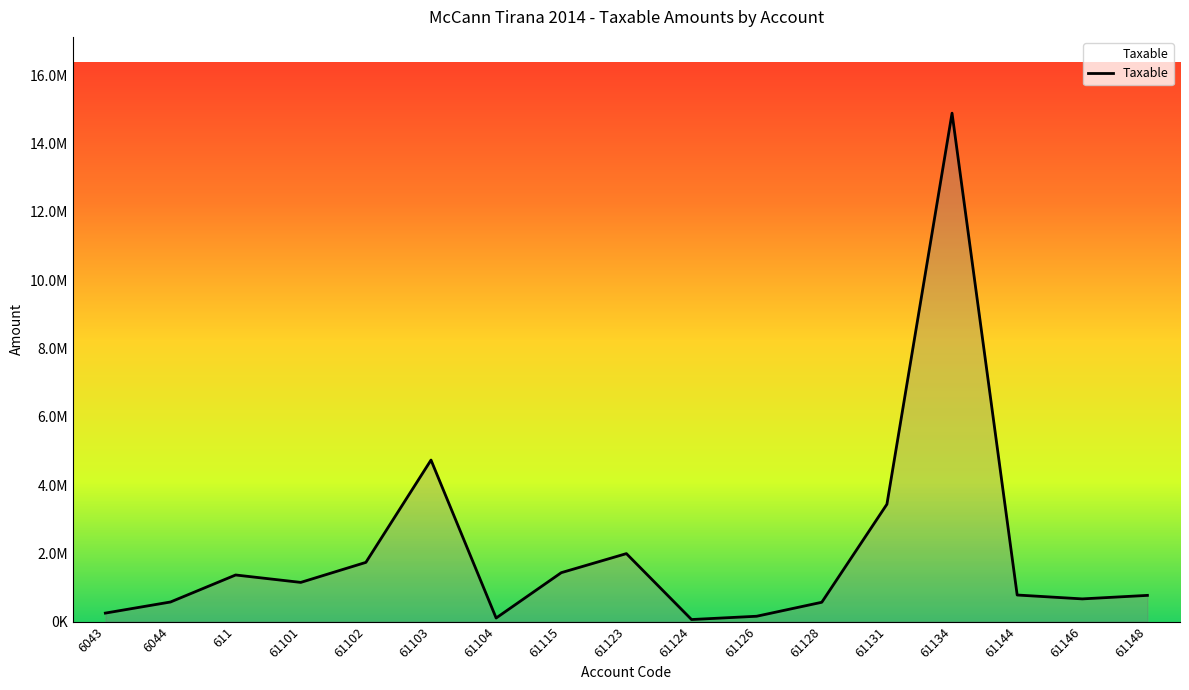

List the labels in order of value, smallest first.

61124, 61104, 61126, 6043, 61128, 6044, 61146, 61148, 61144, 61101, 611, 61115, 61102, 61123, 61131, 61103, 61134